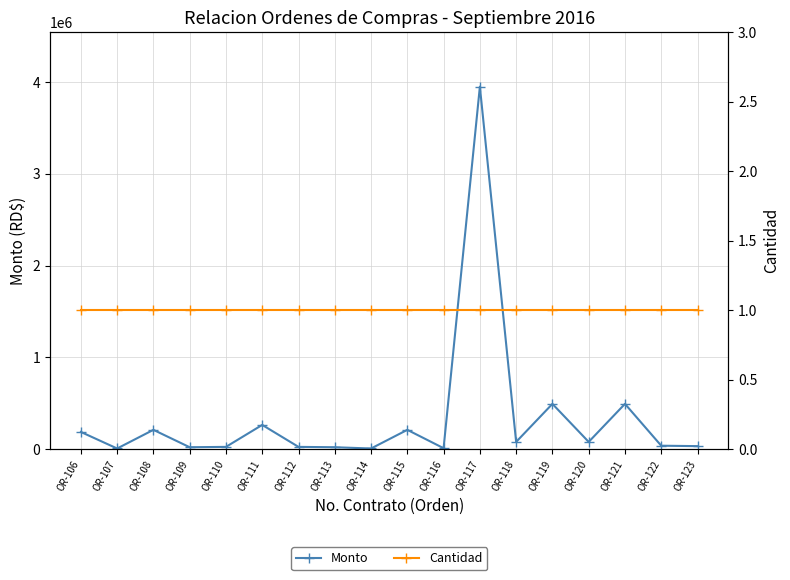

True or false: Cantidad and Monto cross at least once.

False